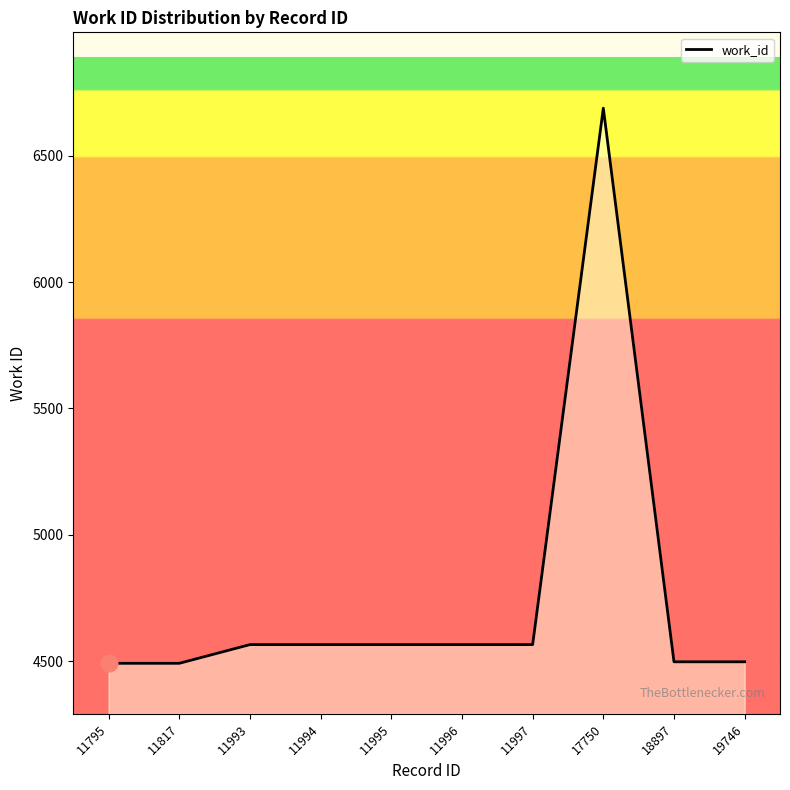

What is the difference between the maximum and minimum values?

2196